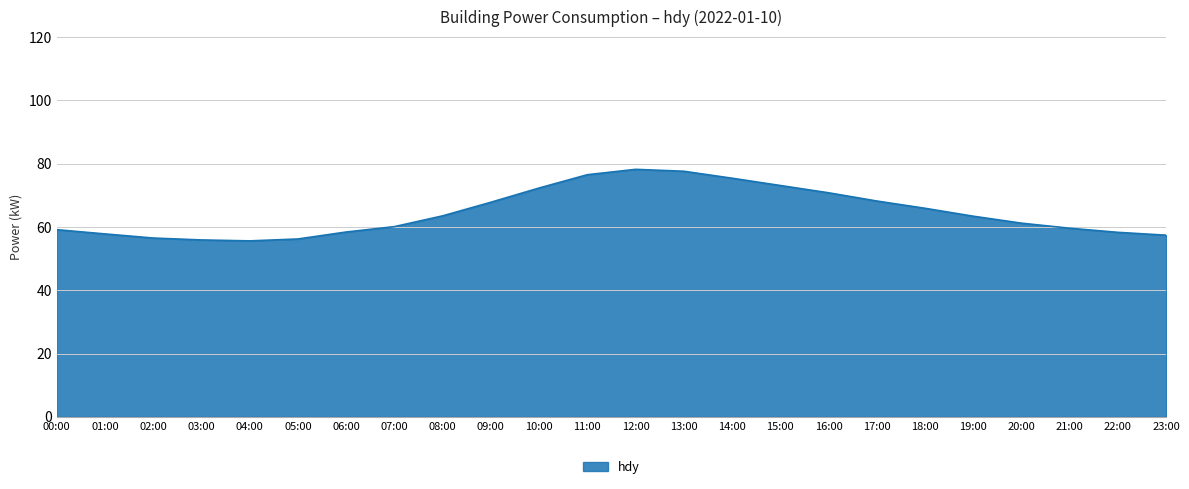

What position from the right is 09:00?

15